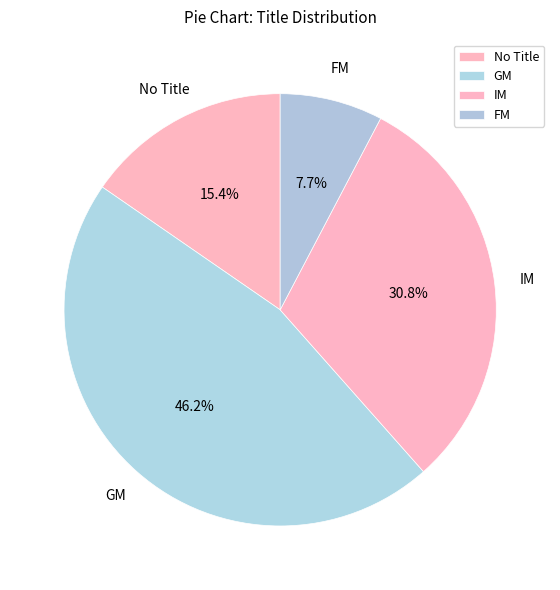

How much of the chart is everything except IM?

69.2%